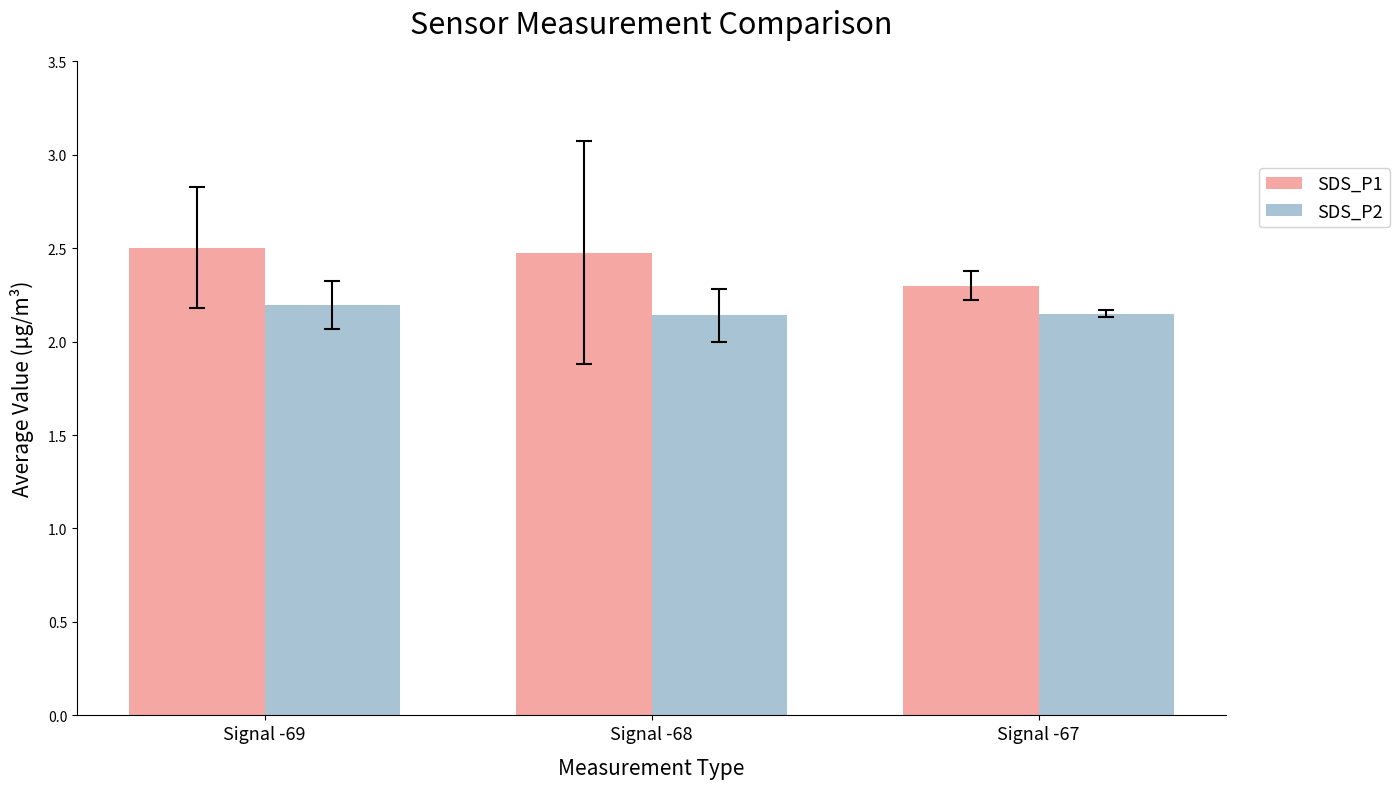

At Signal -67, list the series in order from largest to smallest.

SDS_P1, SDS_P2